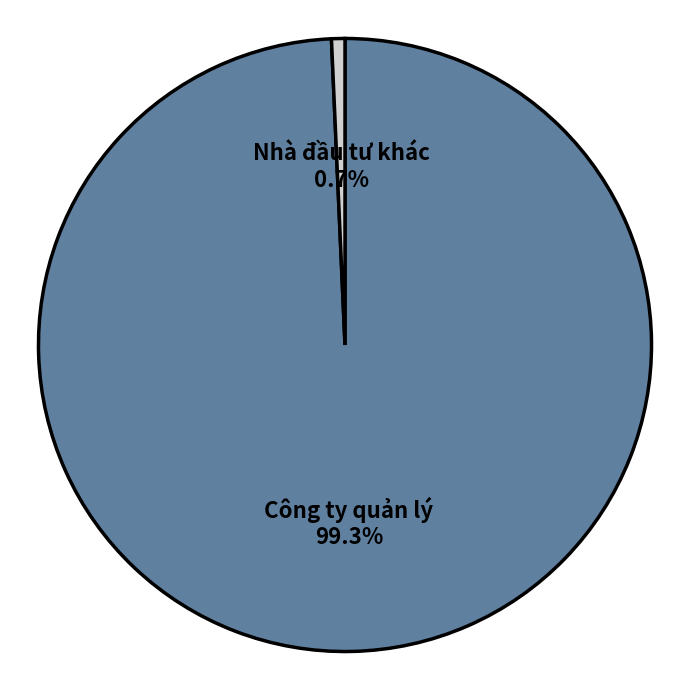

What percentage is NOT represented by Công ty quản lý?

0.7%